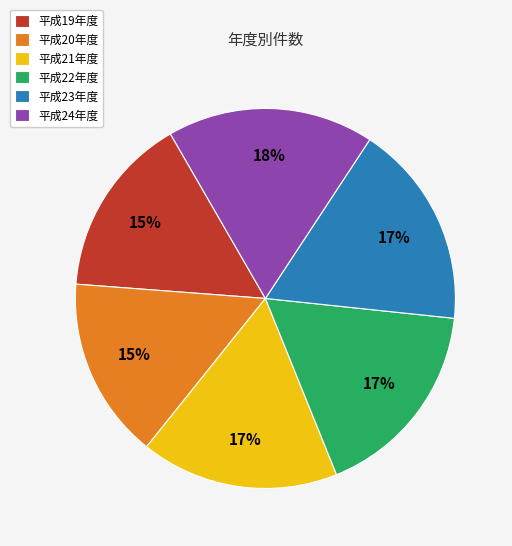

Count the number of slices in the pie.

6